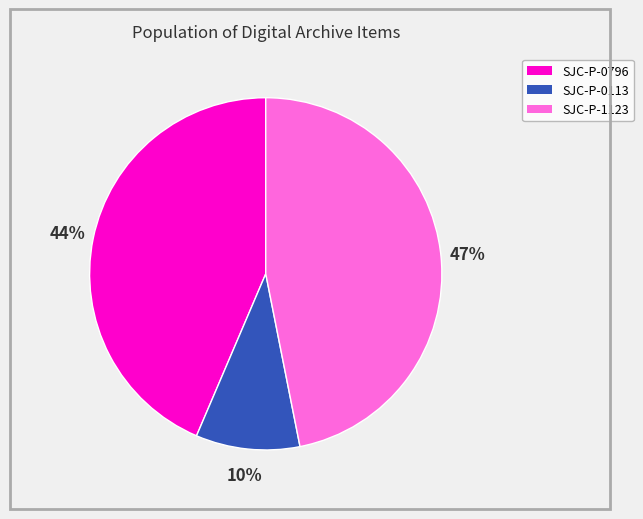

Which slice is the largest?

SJC-P-1123